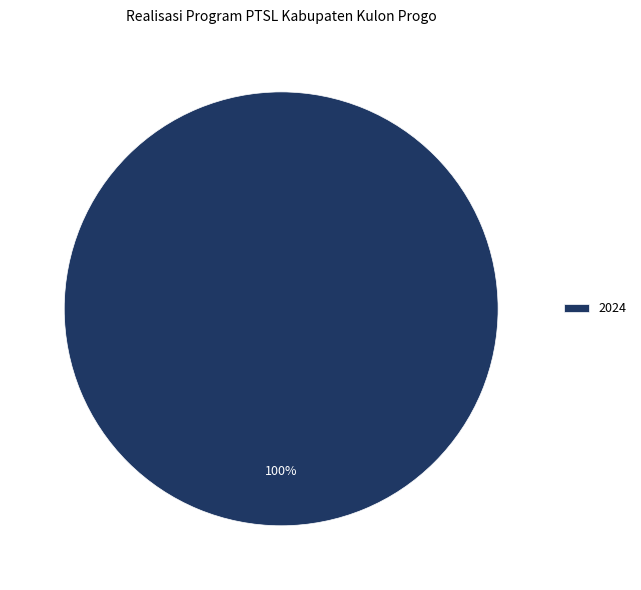

Is it true that 2024 is 100% of the pie?

True